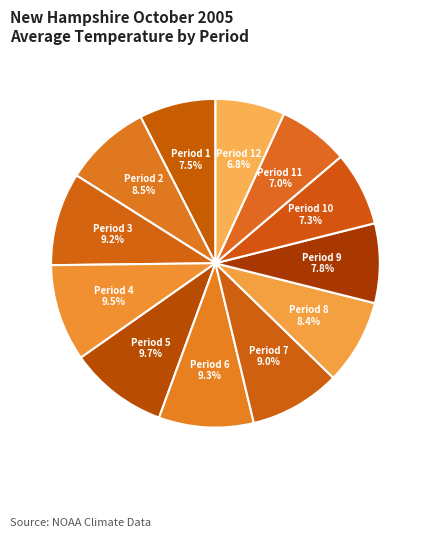

What is the total percentage of Period 10 7.3% and Period 2 8.5%?

15.8%